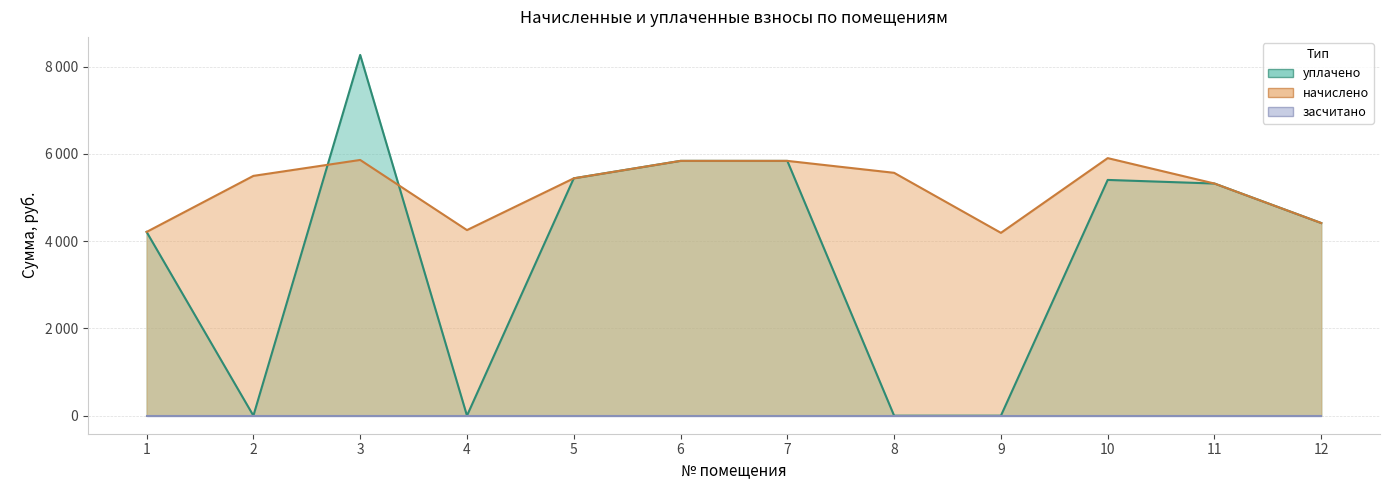

What is the difference between the maximum and minimum values in the начислено series?

1712.9